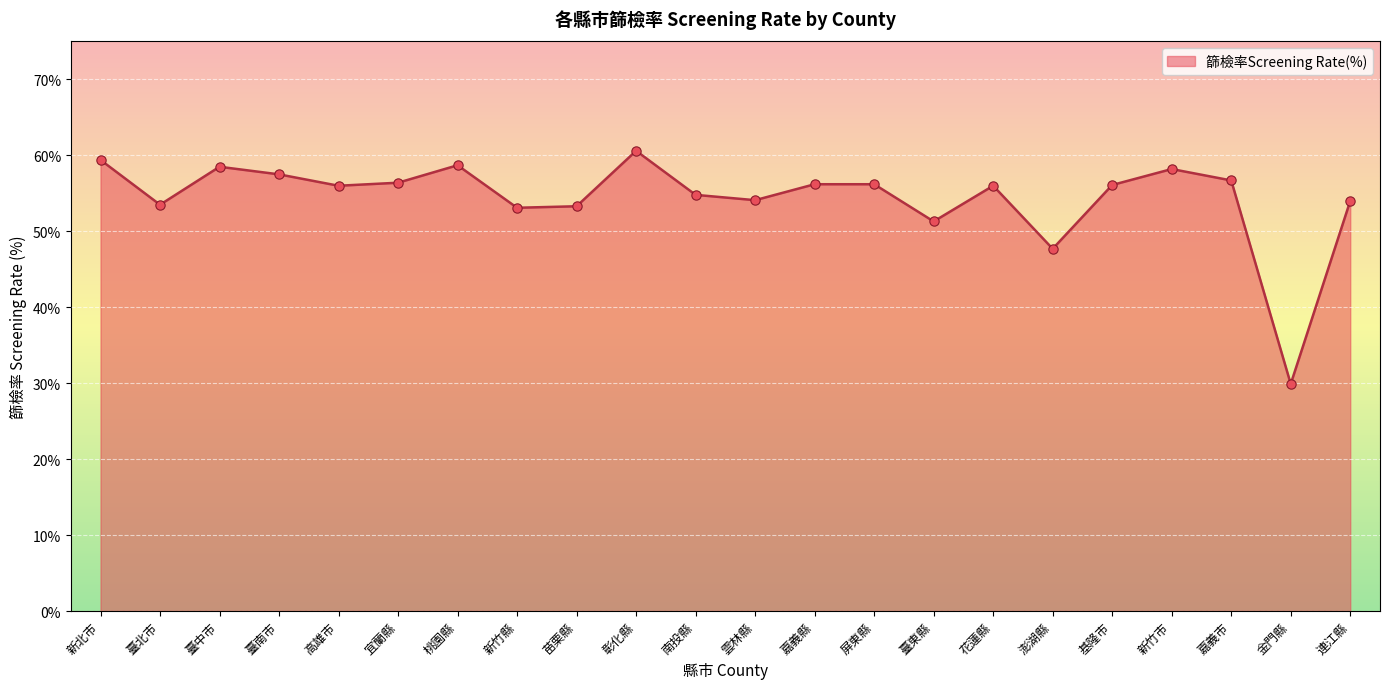

Which has a higher value, 南投縣 or 嘉義縣?

嘉義縣